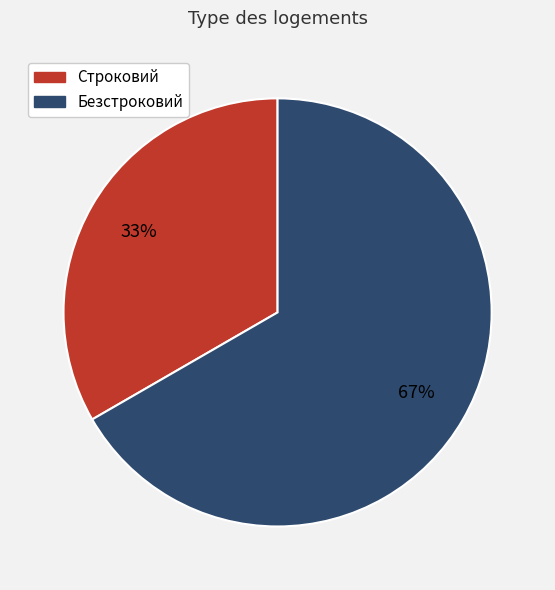

To the nearest percent, what percentage of the pie is Строковий?

33%